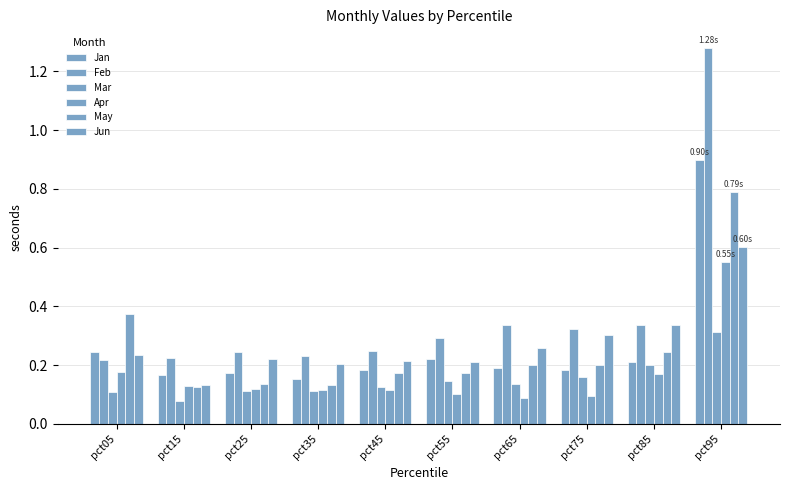

Does the chart contain stacked bars?

No